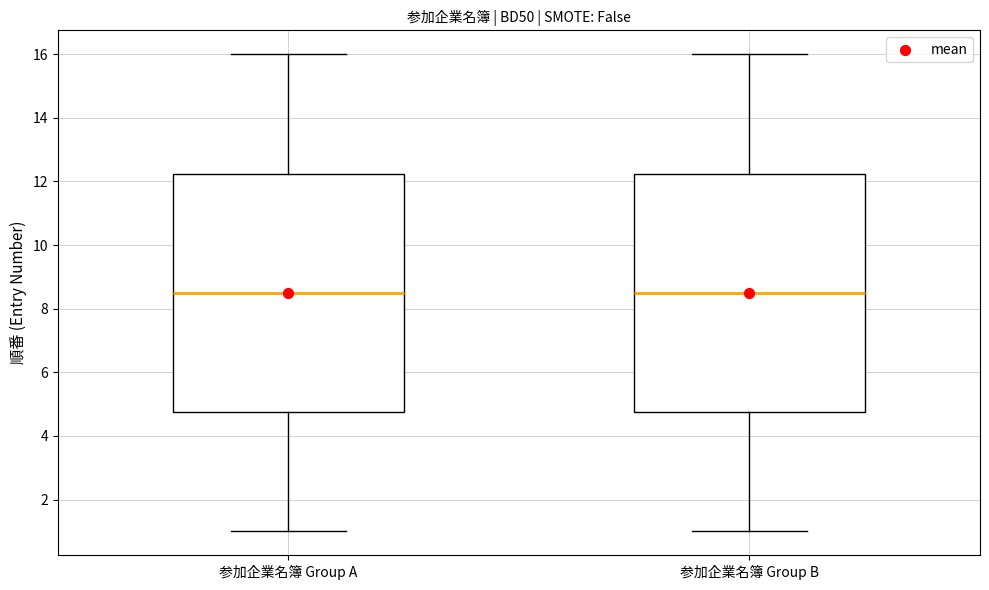

Where is the upper edge of the box for 参加企業名簿 Group A on the y-axis? The values are not printed on the chart, so give them approximately, as read against the axis.

12.2